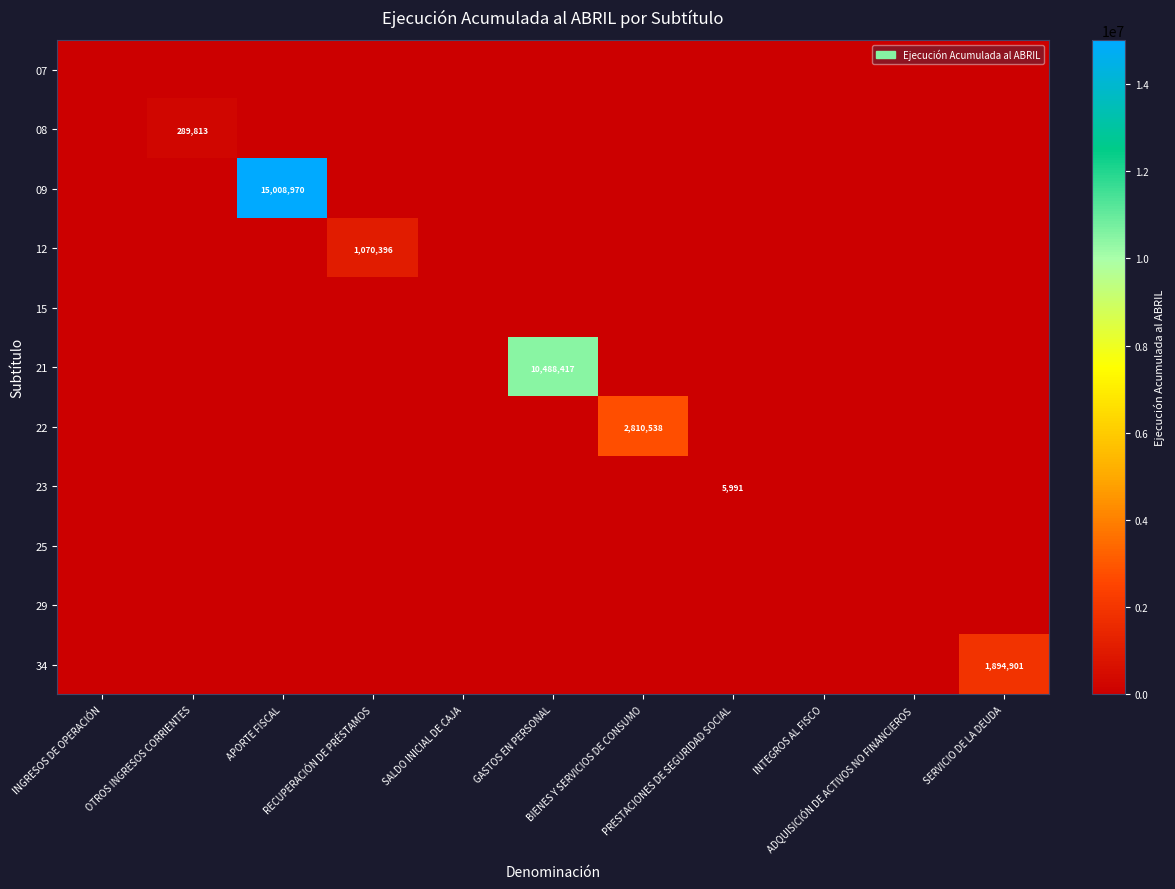

What is the difference between the highest and lowest values at RECUPERACIÓN DE PRÉSTAMOS?

1070396